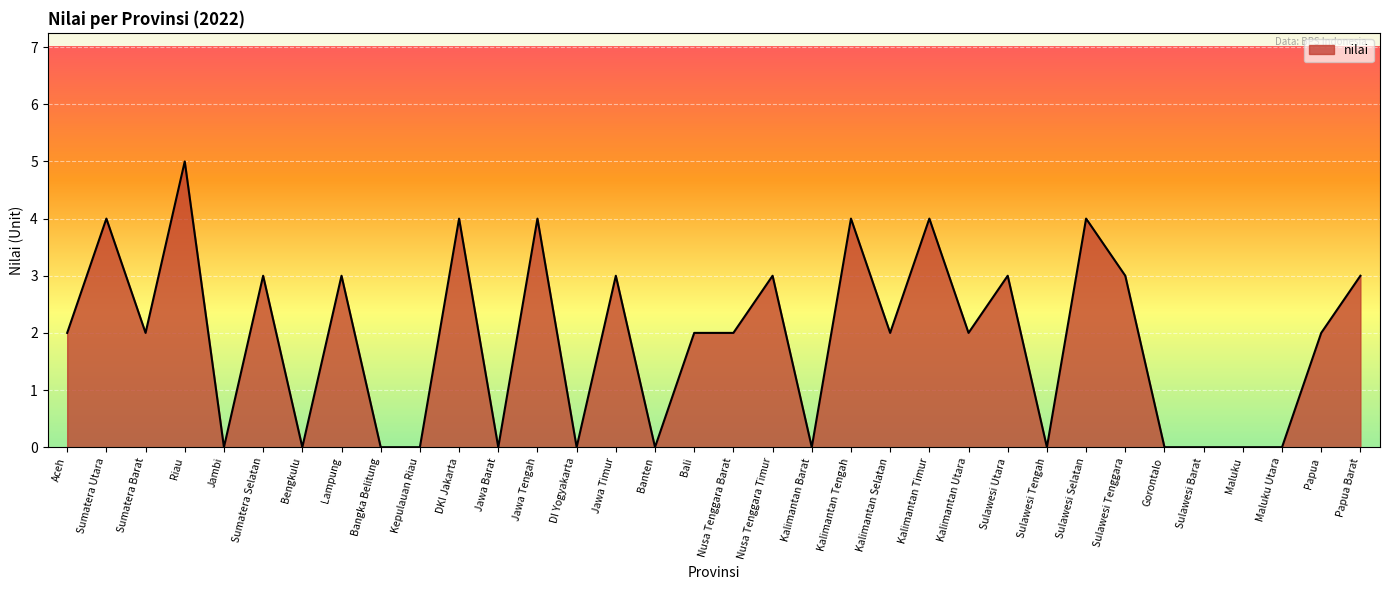

What position from the left is Nusa Tenggara Timur?

19